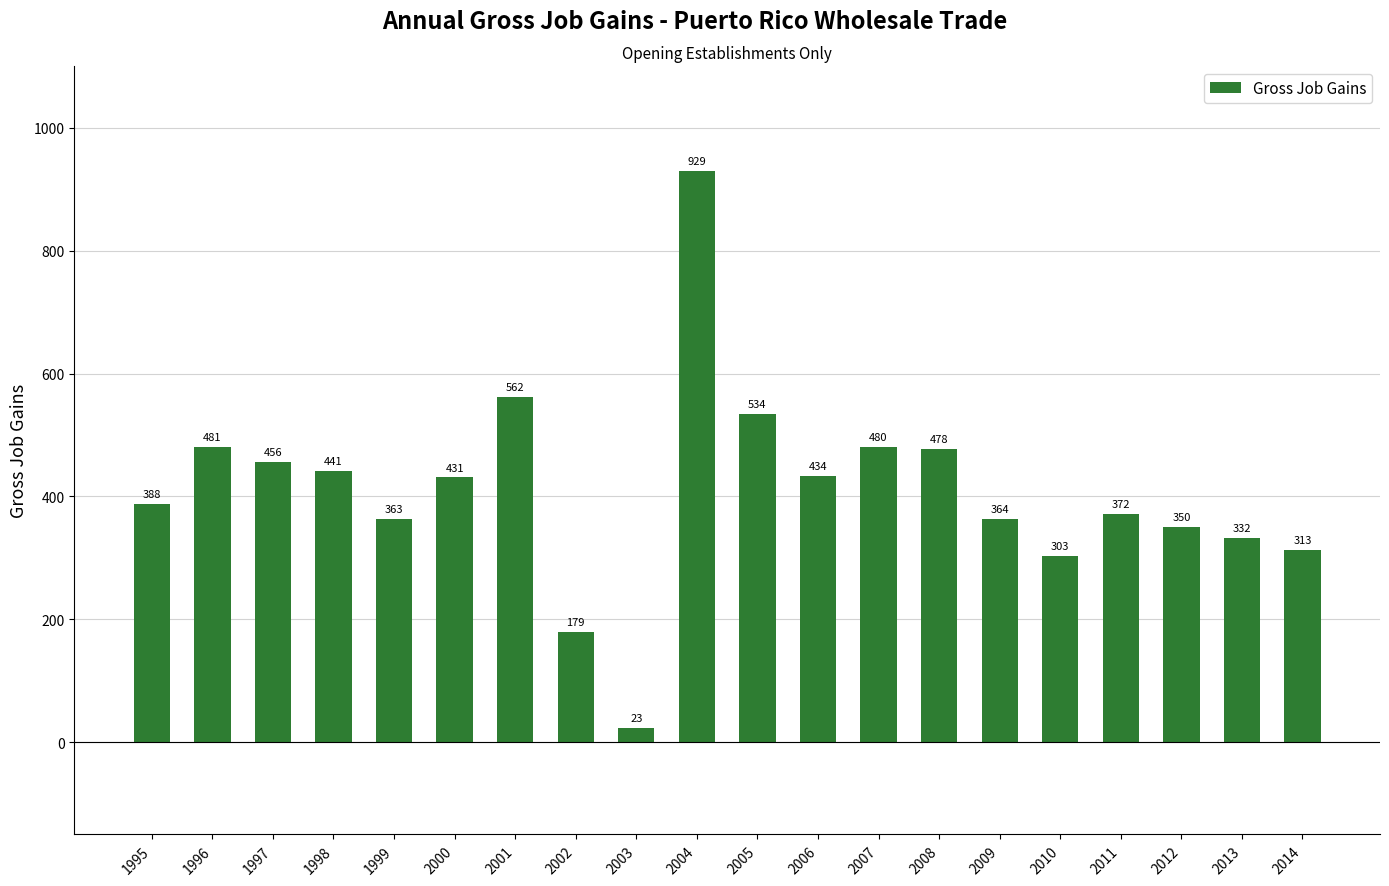

What is the maximum value shown in the chart?

929